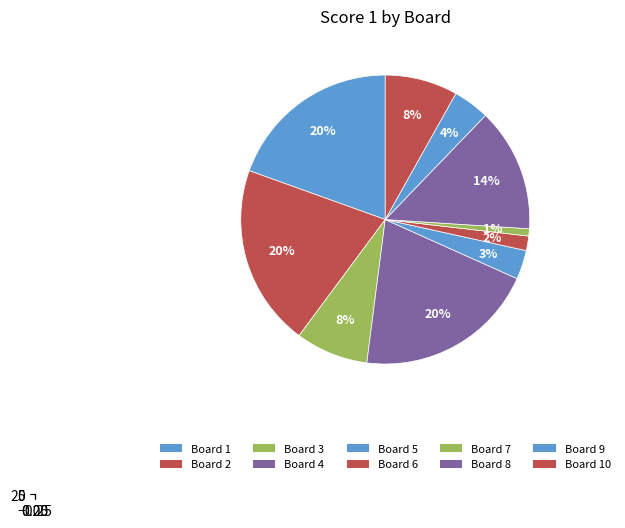

Which category has the biggest portion of the pie?

Board 2